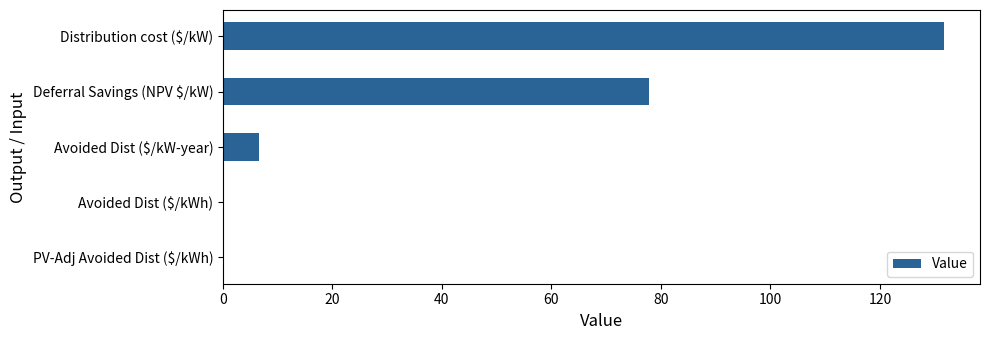

Which label corresponds to the largest value in the chart?

Distribution cost ($/kW)